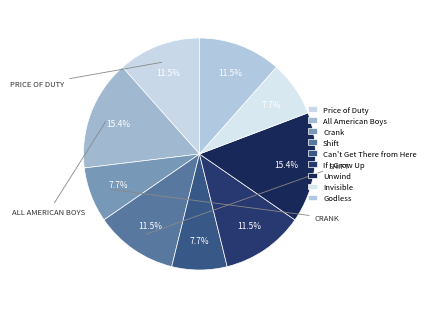

Which slice is the smallest?

Crank